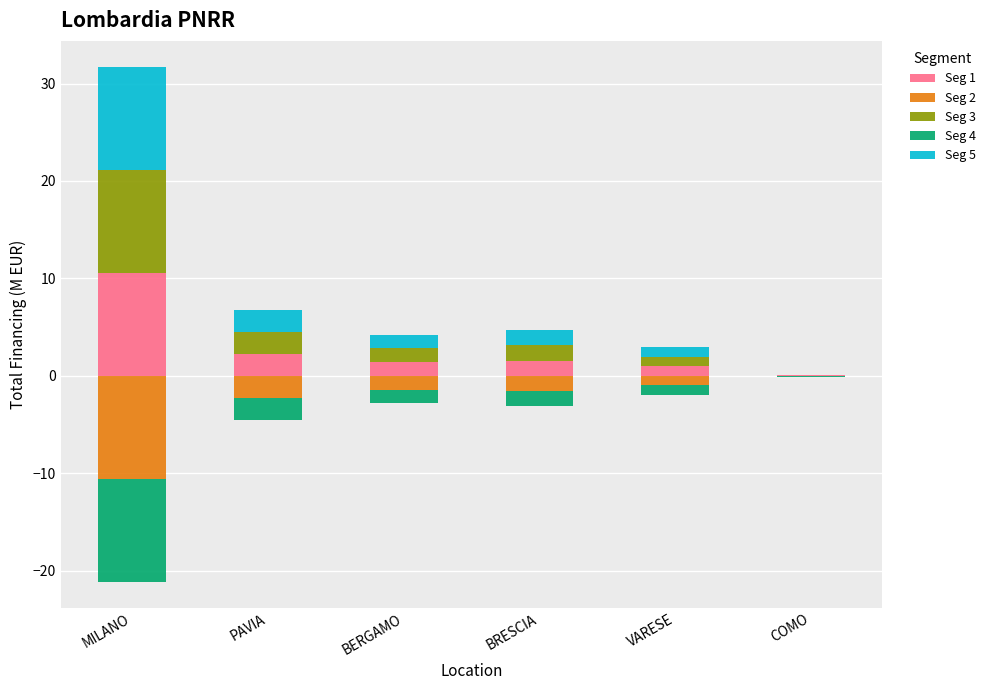

What are all the series names shown in the legend?

Seg 1, Seg 2, Seg 3, Seg 4, Seg 5